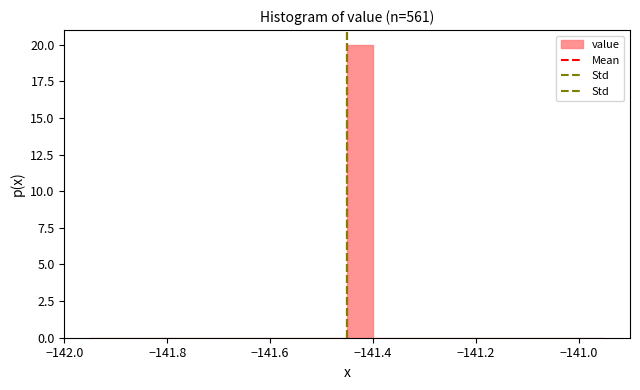

Around what value on the x-axis is the tallest bar? Give the approximate position of its centre, as read against the axis.

-141.42